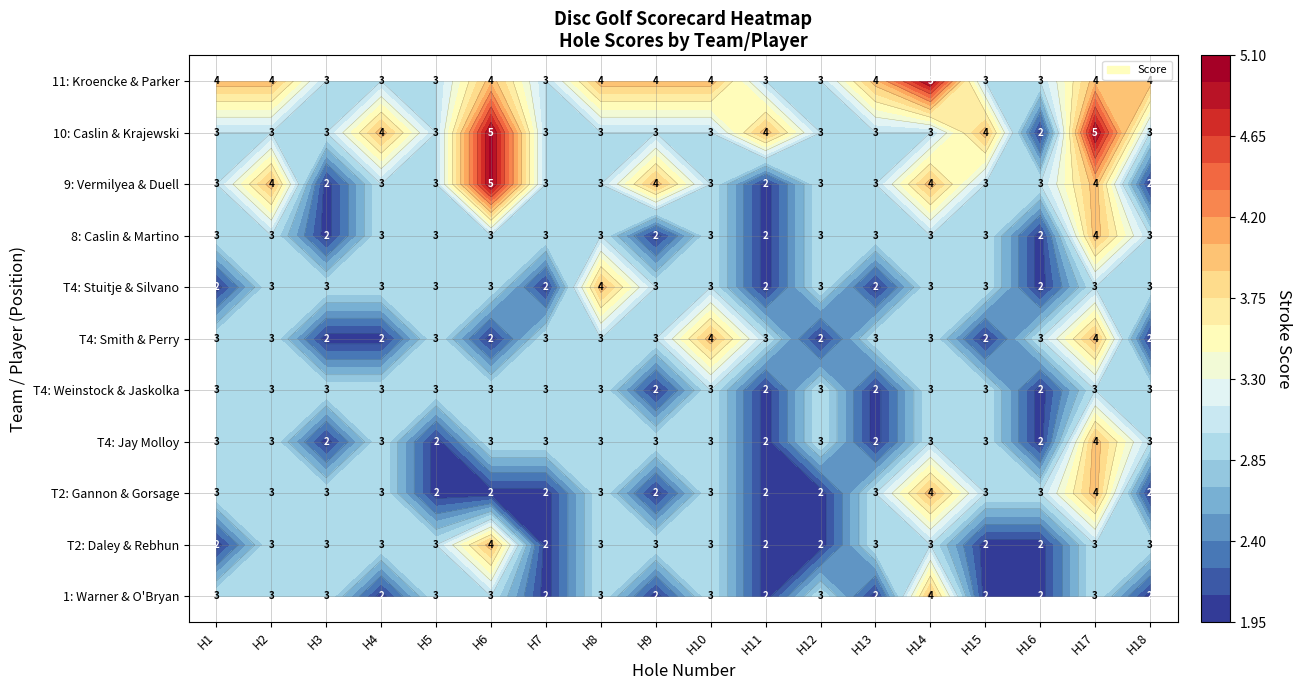

Reading left to right, extract all data points from this chart.

Mike Warner & John O'Bryan: 3	3	3	2	3	3	2	3	2	3	2	3	2	4	2	2	3	2
Dennis daley & Lenny Rebhun: 2	3	3	3	3	4	2	3	3	3	2	2	3	3	2	2	3	3
Tyler Gannon & Jay Gorsage: 3	3	3	3	2	2	2	3	2	3	2	2	3	4	3	3	4	2
Jay Molloy: 3	3	2	3	2	3	3	3	3	3	2	3	2	3	3	2	4	3
Josh Weinstock & Joe Jaskolka: 3	3	3	3	3	3	3	3	2	3	2	3	2	3	3	2	3	3
Mike Smith & Dan Perry: 3	3	2	2	3	2	3	3	3	4	3	2	3	3	2	3	4	2
Tim Stuitje & Nick Silvano: 2	3	3	3	3	3	2	4	3	3	2	3	2	3	3	2	3	3
Jordan caslin & Tim Martino: 3	3	2	3	3	3	3	3	2	3	2	3	3	3	3	2	4	3
Jon Vermilyea & Eric Duell: 3	4	2	3	3	5	3	3	4	3	2	3	3	4	3	3	4	2
Alyssa Caslin & John Krajewski: 3	3	3	4	3	5	3	3	3	3	4	3	3	3	4	2	5	3
Kevin T Kroencke & Paul Parker: 4	4	3	3	3	4	3	4	4	4	3	3	4	5	3	3	4	4